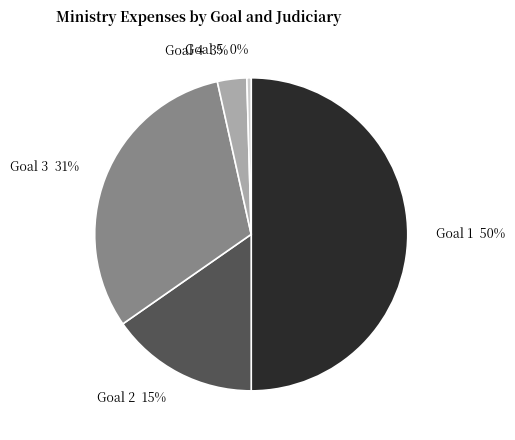

Which slice is the smallest?

Goal 5